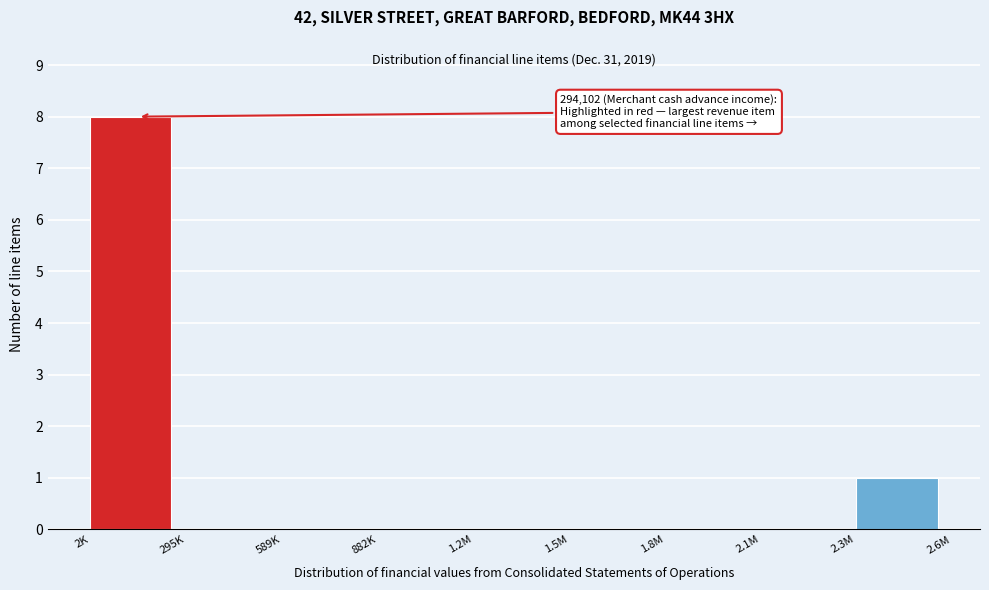

Reading right to left, extract all data points from this chart.

2.3M=1	2.1M=0	1.8M=0	1.5M=0	1.2M=0	882K=0	589K=0	295K=0	2K=8